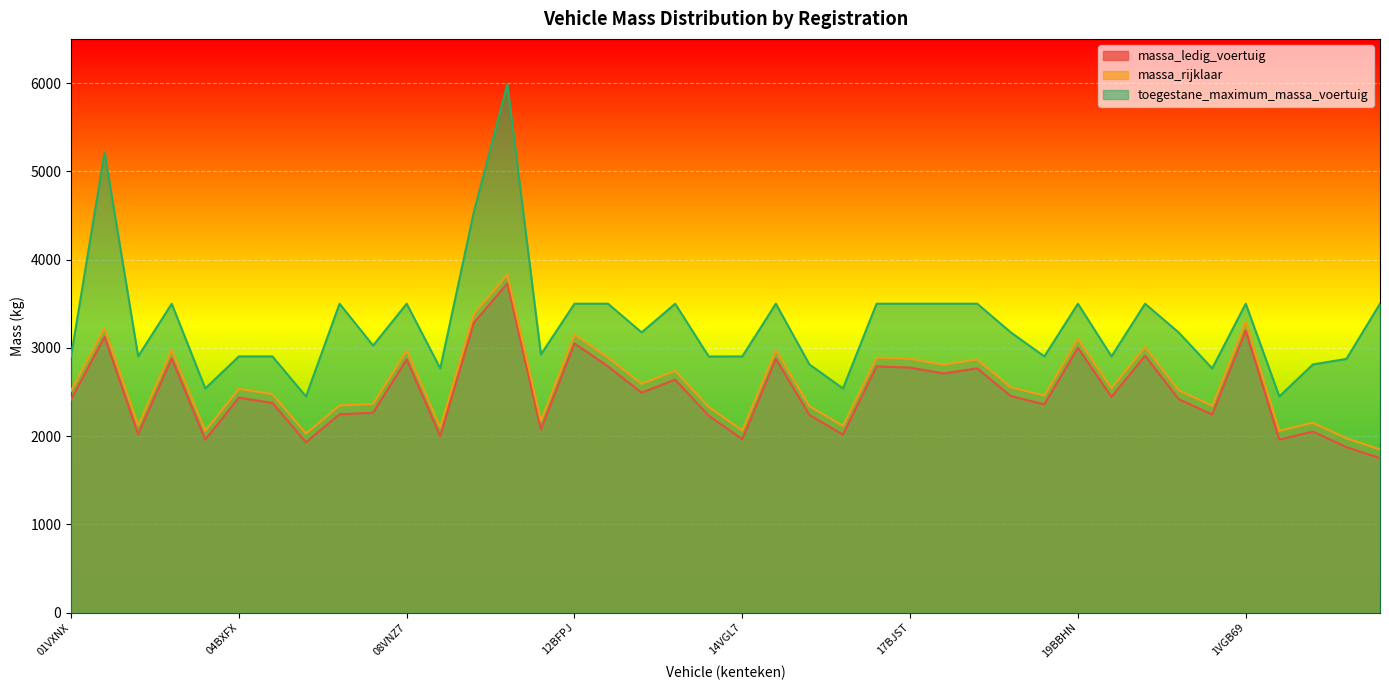

True or false: toegestane_maximum_massa_voertuig and massa_ledig_voertuig cross at least once.

False